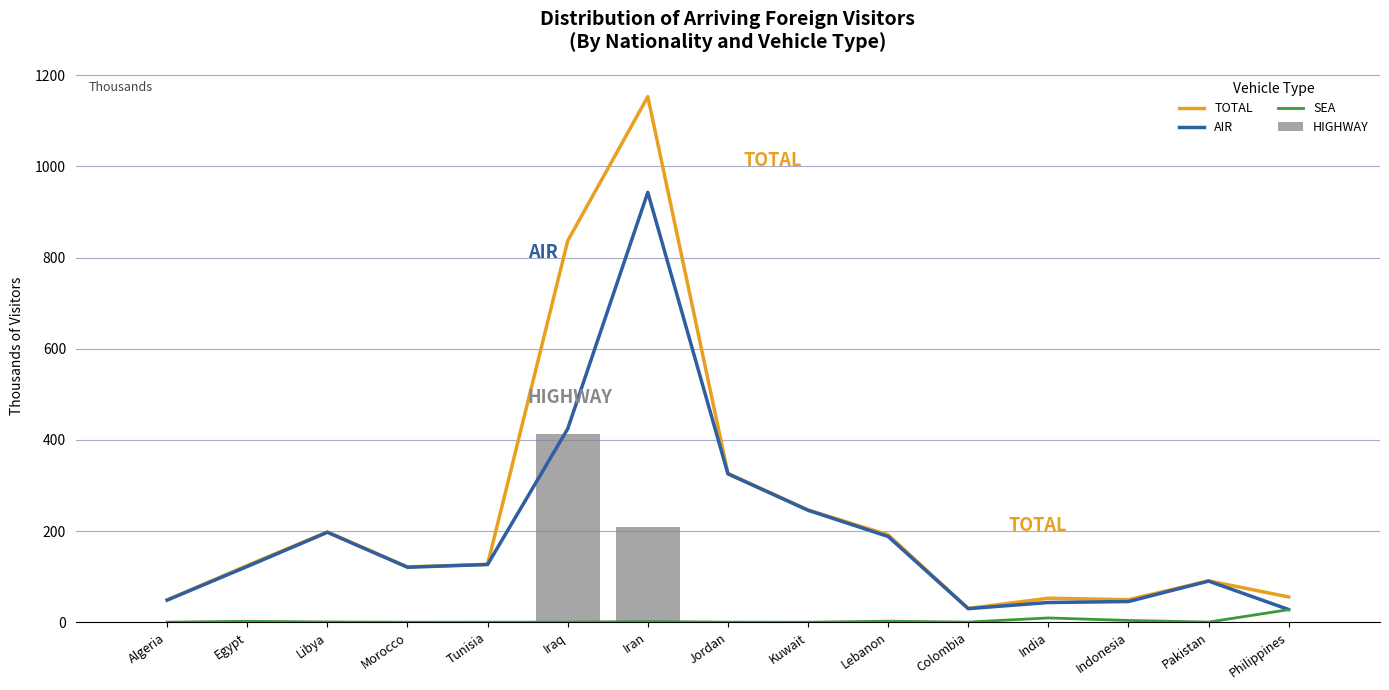

Rank the series at Lebanon from highest to lowest value.

TOTAL, AIR, SEA, HIGHWAY